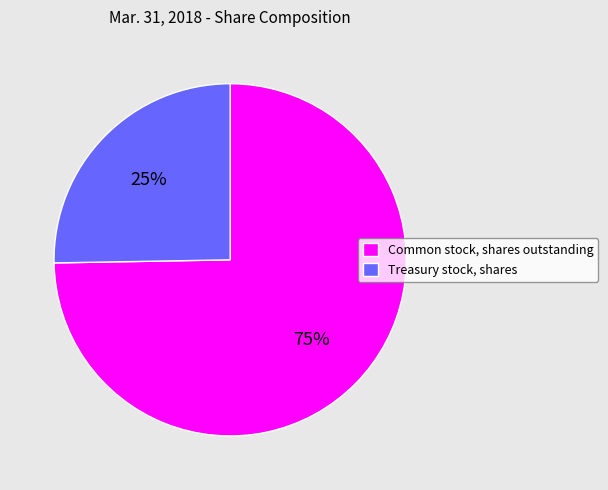

How many slices are in this pie chart?

2